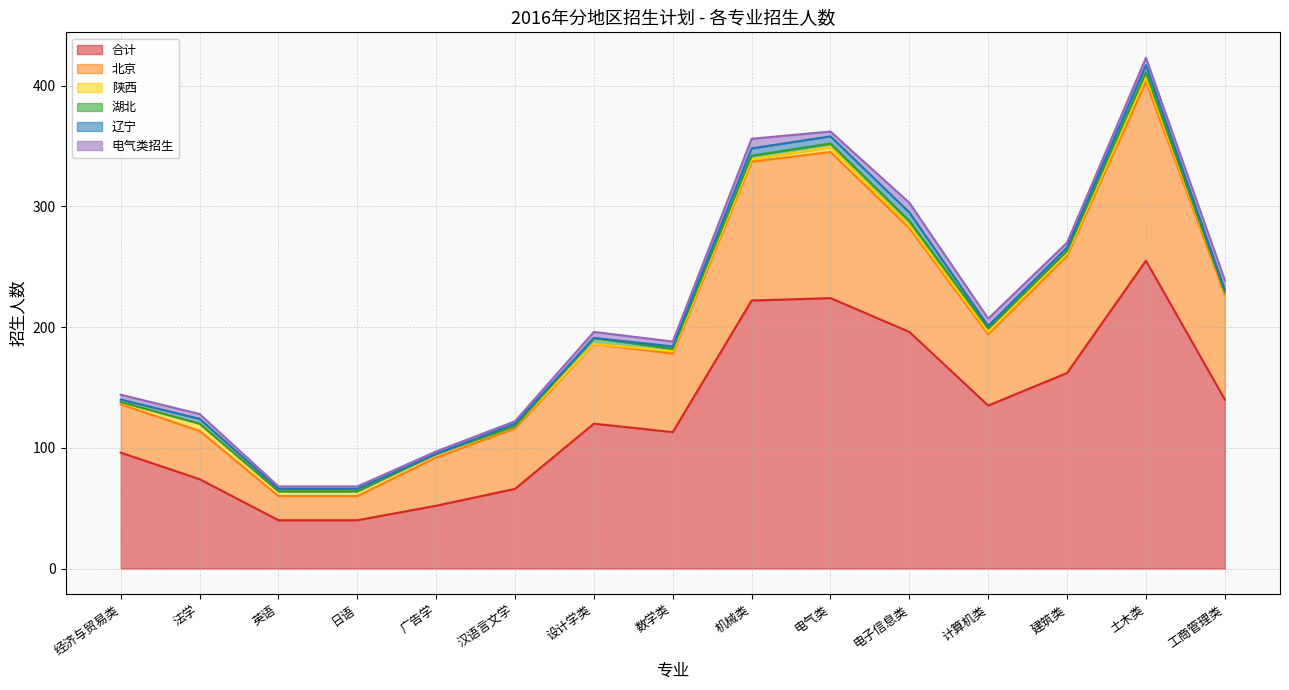

True or false: 合计 has more than 2 interior local peaks.

True